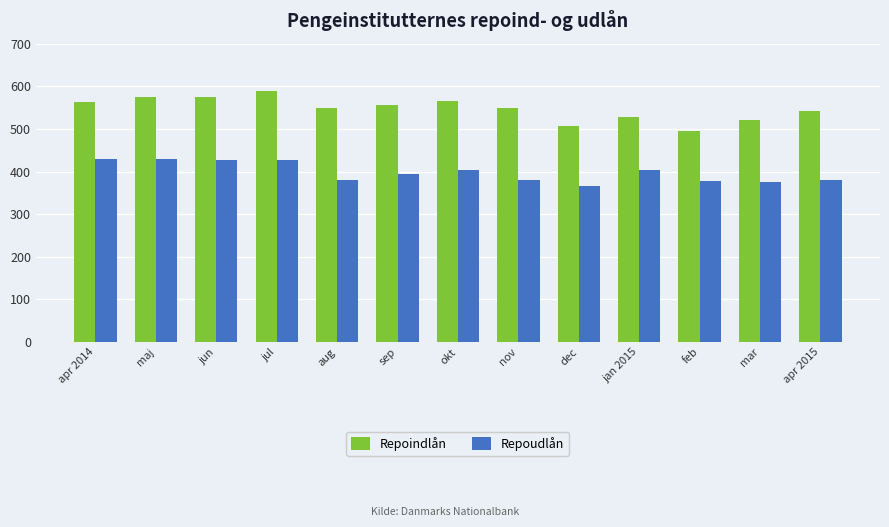

Which series has the largest range (max minus min)?

Repoindlån